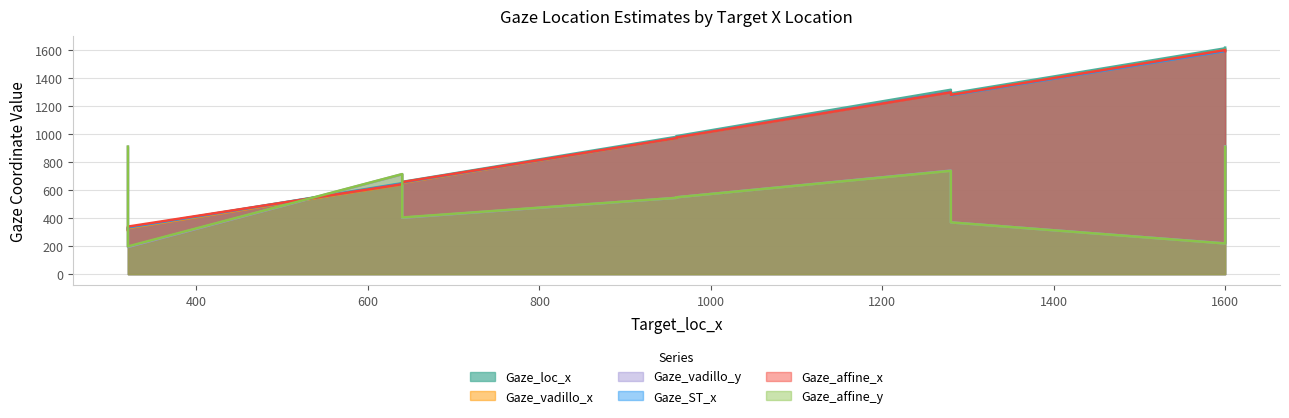

Which category has the lowest value across all series?

320